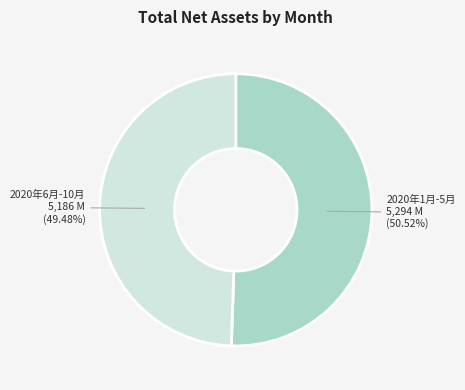

Is there any slice that represents more than half of the pie?

Yes